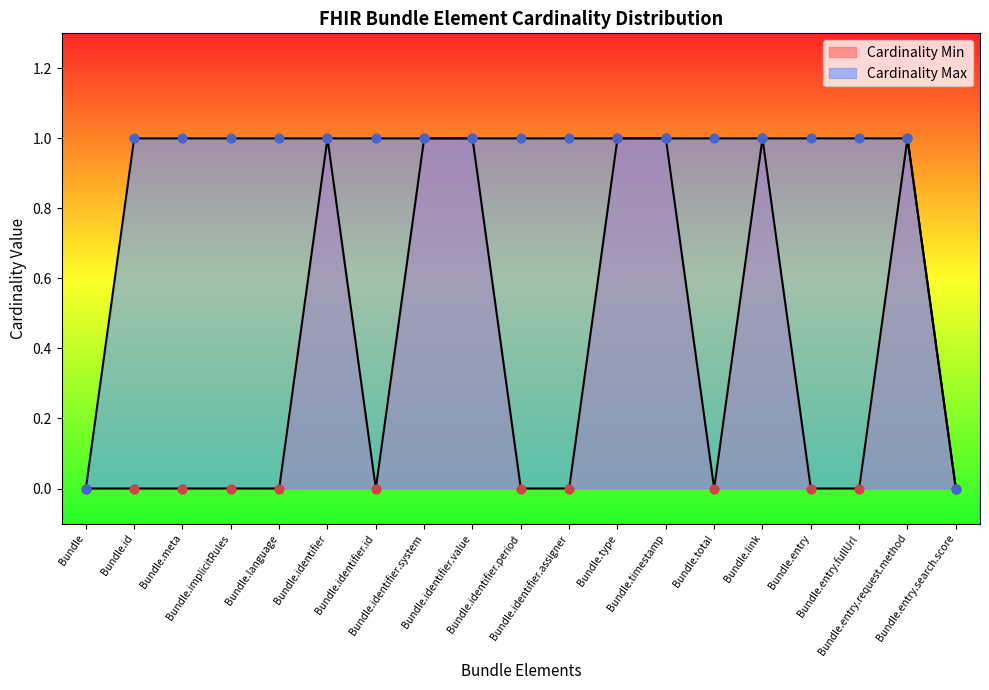

Is the value of Cardinality Min at Bundle.identifier.period greater than the value of Cardinality Max at Bundle.identifier.period?

No